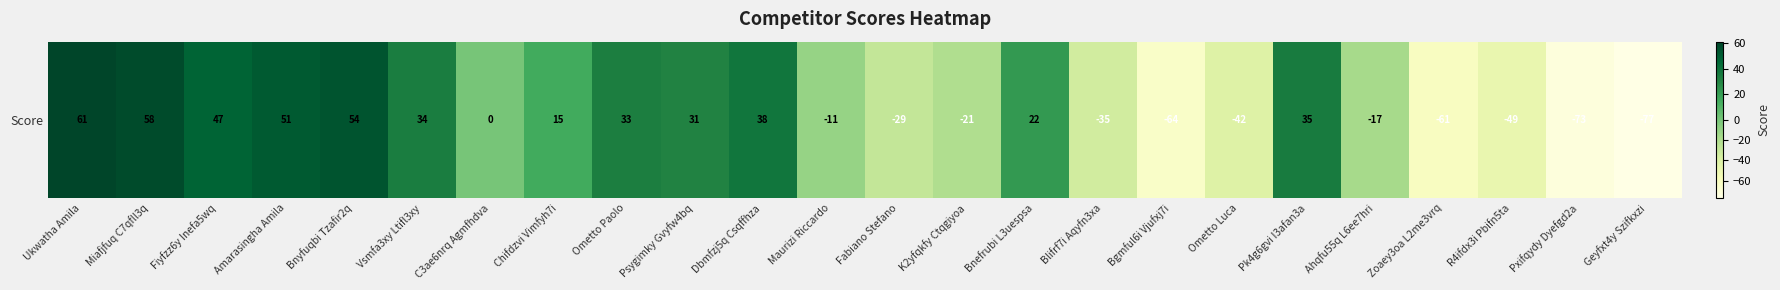

What is the change in value from Ukwatha Amila to Vsmfa3xy Ltifl3xy?

-27